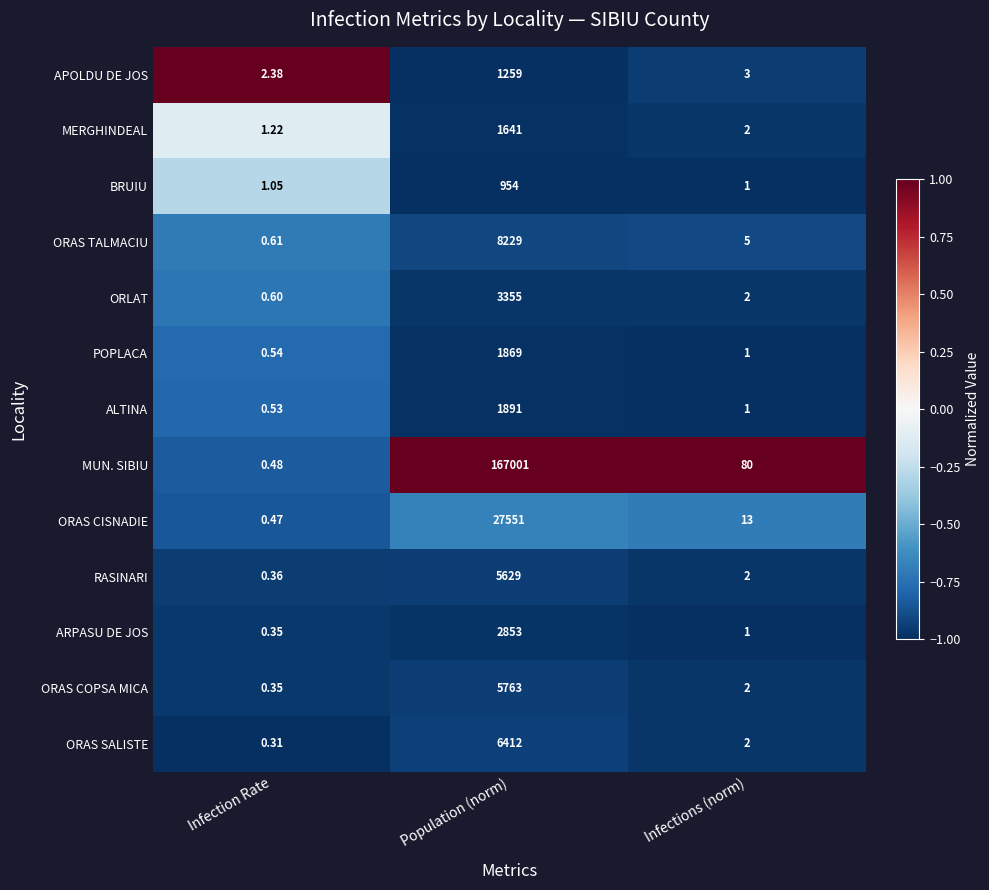

Where does the ORAS SALISTE series first go above 2?

Population (norm)